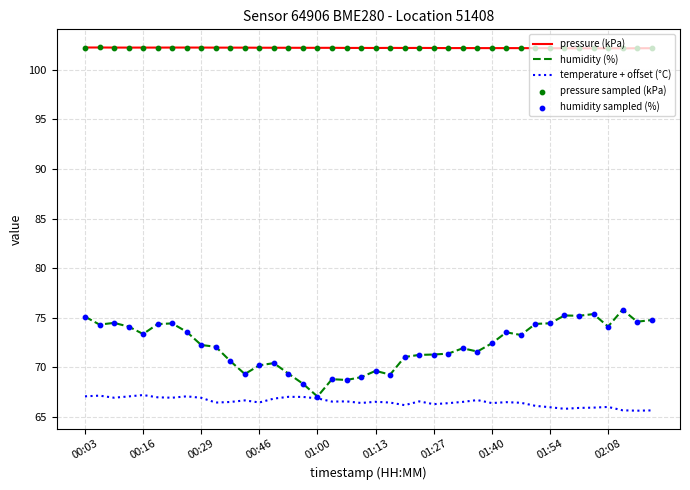

List the series in order of their overall mean, lowest first.

temperature + offset (°C), humidity (%), pressure (kPa)